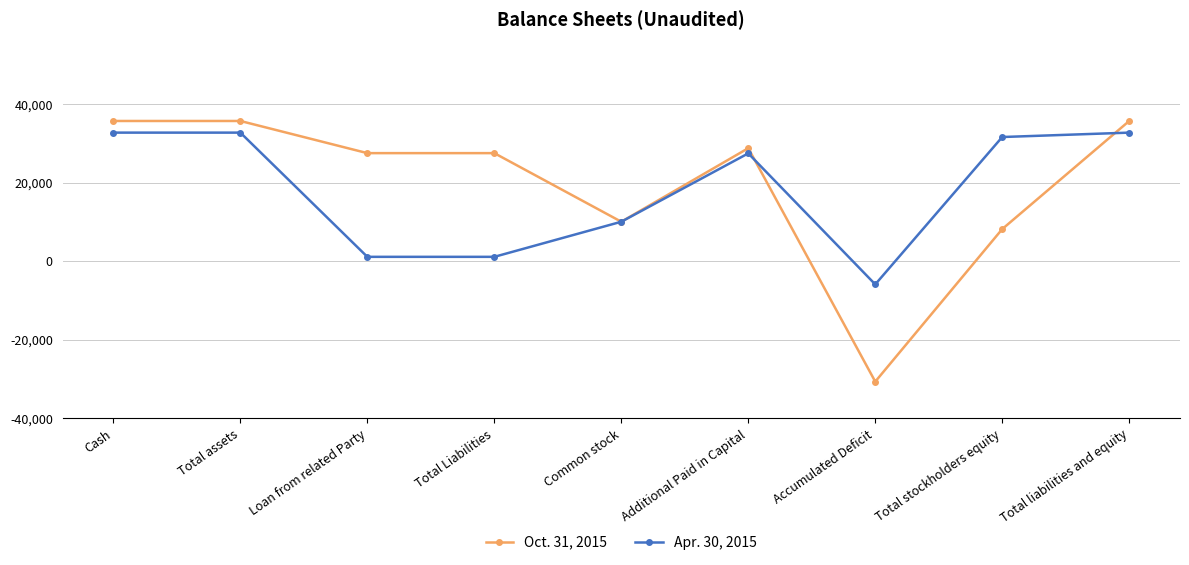

Which label corresponds to the smallest value in the chart?

Accumulated Deficit